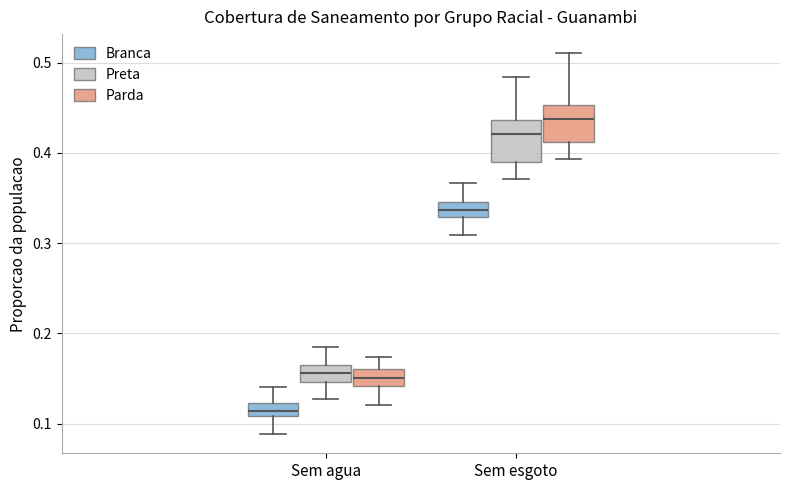

Which box has the highest median line?

Sem esgoto (Parda)